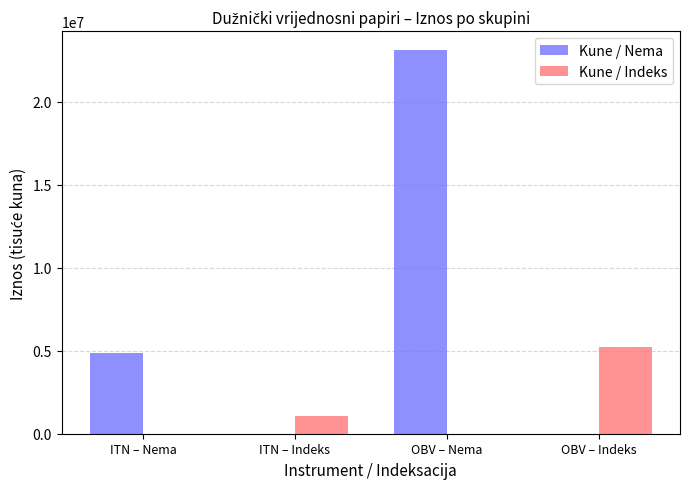

Read the Kune / Nema value at OBV – Nema.

23103496